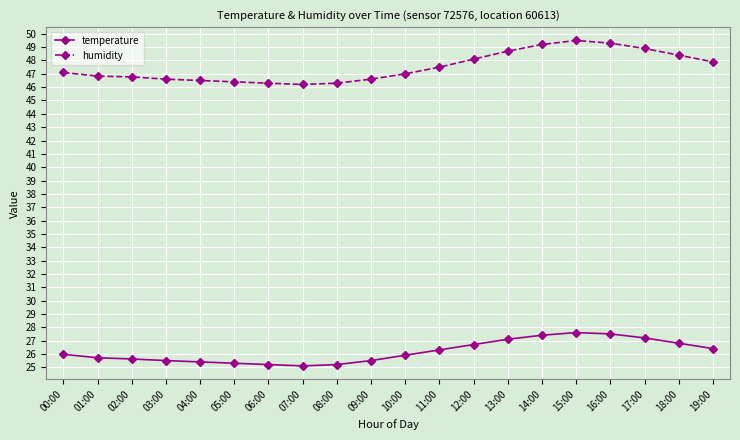

Which series has the largest total across all categories?

humidity